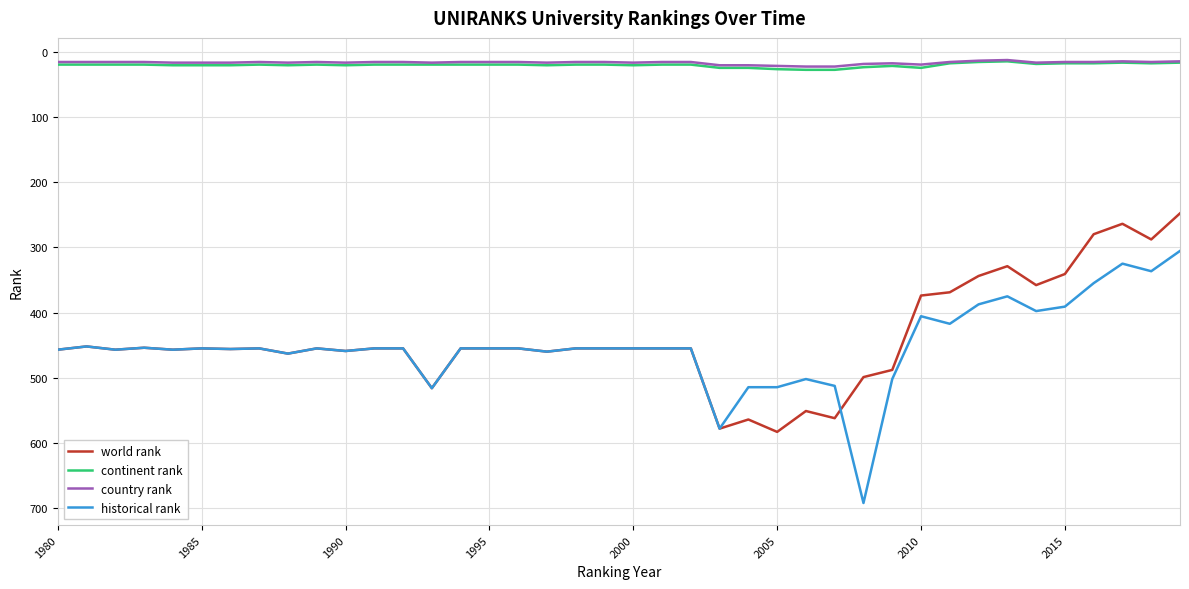

True or false: continent rank and historical rank cross at least once.

False